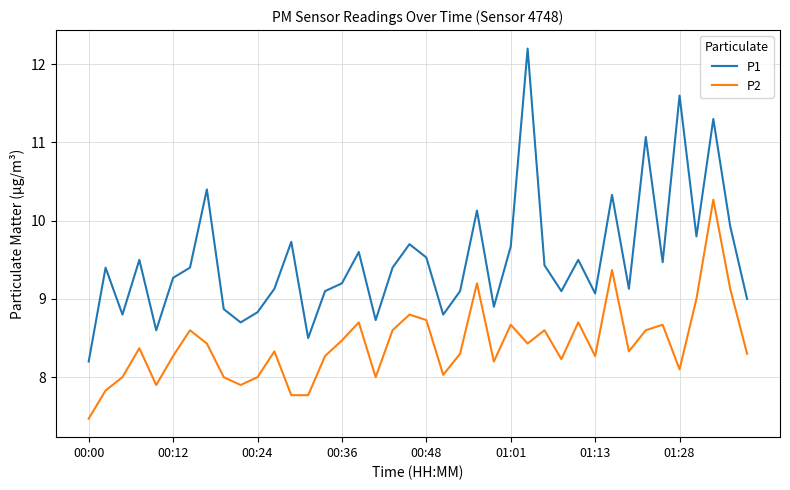

True or false: P1 and P2 cross at least once.

False